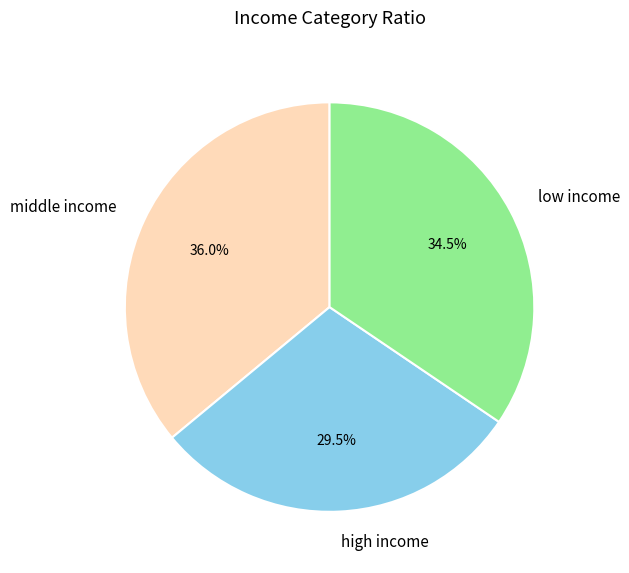

How much of the chart is everything except high income?

70.5%